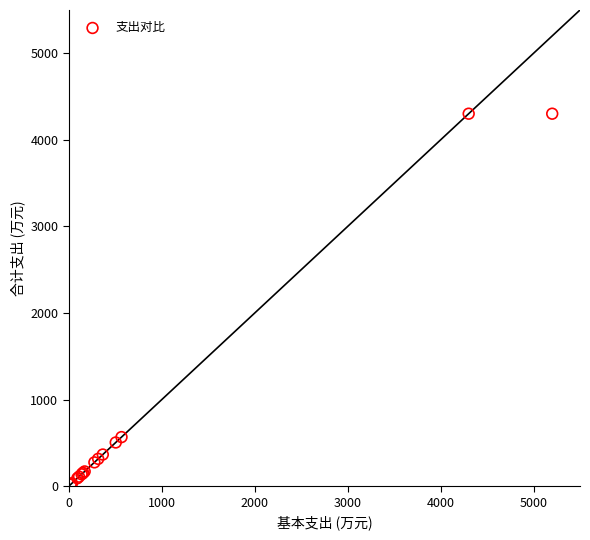

What Y value in the scatter plot is closest to 2161?

567.3